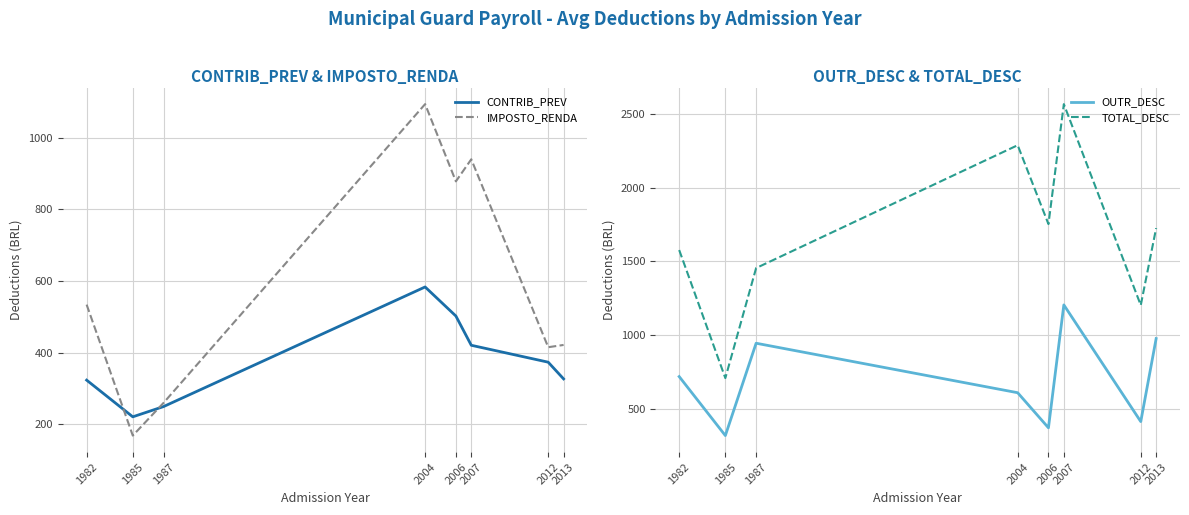

Reading left to right, list all the values displayed in this chart.

CONTRIB_PREV: 323.3	220.9	249.5	583.3	502.2	420.6	373.4	326.7
IMPOSTO_RENDA: 534.0	168.5	259.8	1093.6	878.0	939.7	415.2	421.4
OUTR_DESC: 719.0	319.3	944.9	609.6	371.9	1204.6	414.1	976.5
TOTAL_DESC: 1576.3	708.7	1454.2	2286.5	1752.1	2564.9	1202.6	1724.7